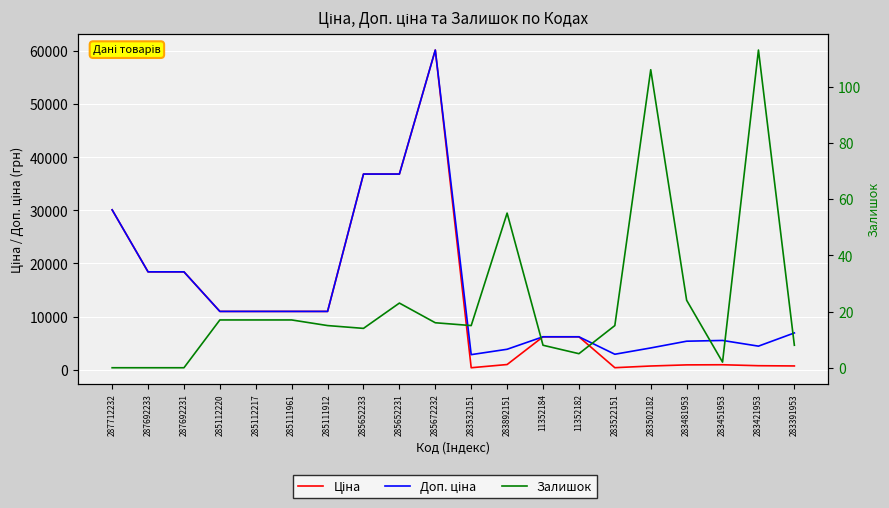

At which label does Ціна first exceed 10964?

287712232